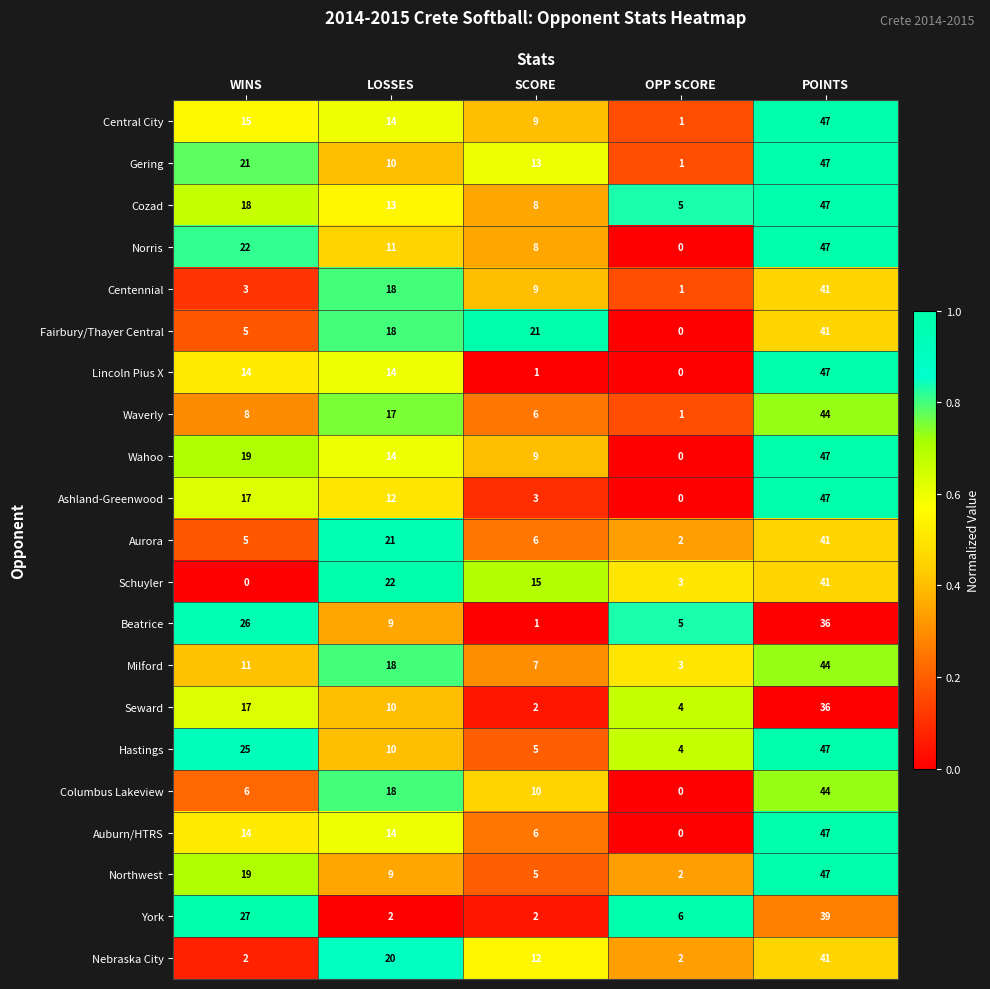

What is the maximum value shown in the chart?

47